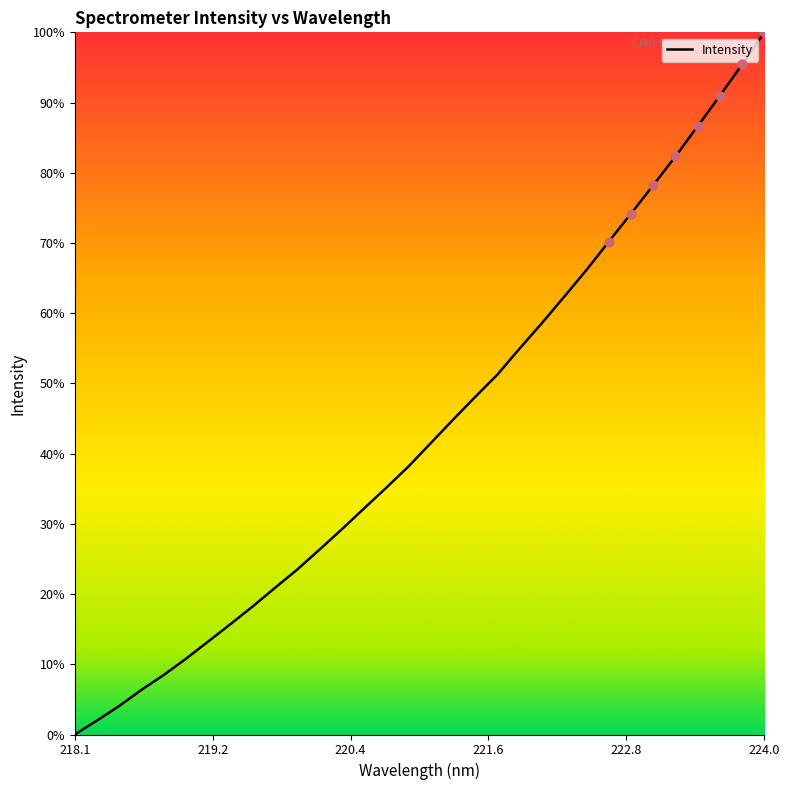

What is the greatest value displayed?

100.0